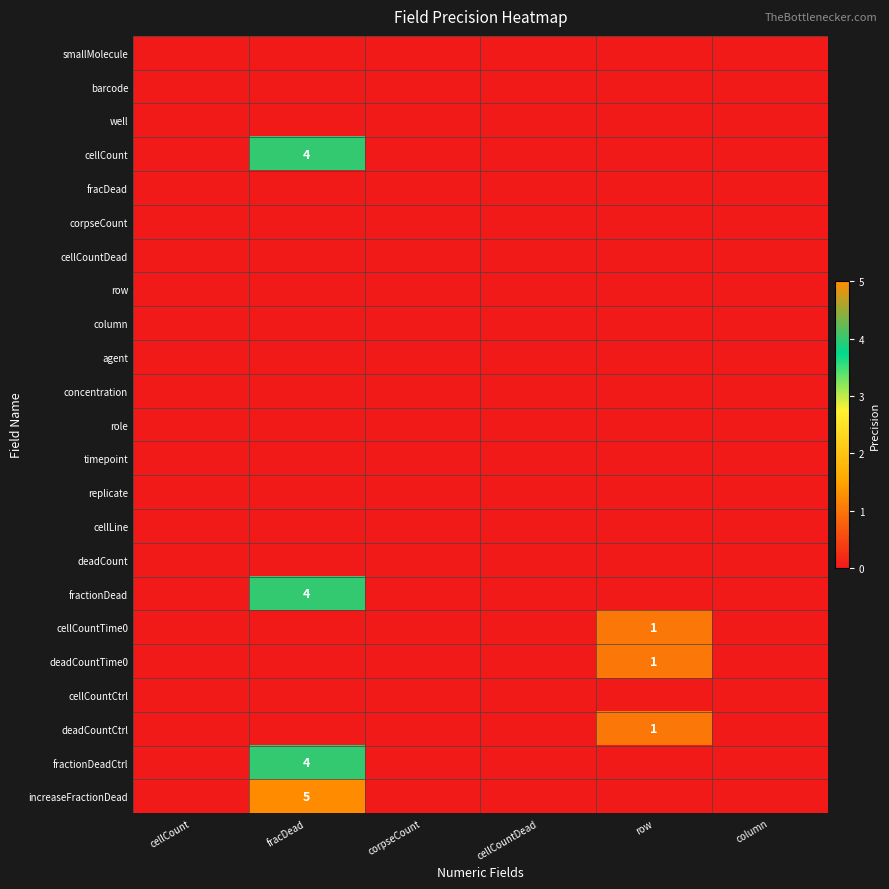

Which has a higher value, cellCountDead or row?

cellCountDead